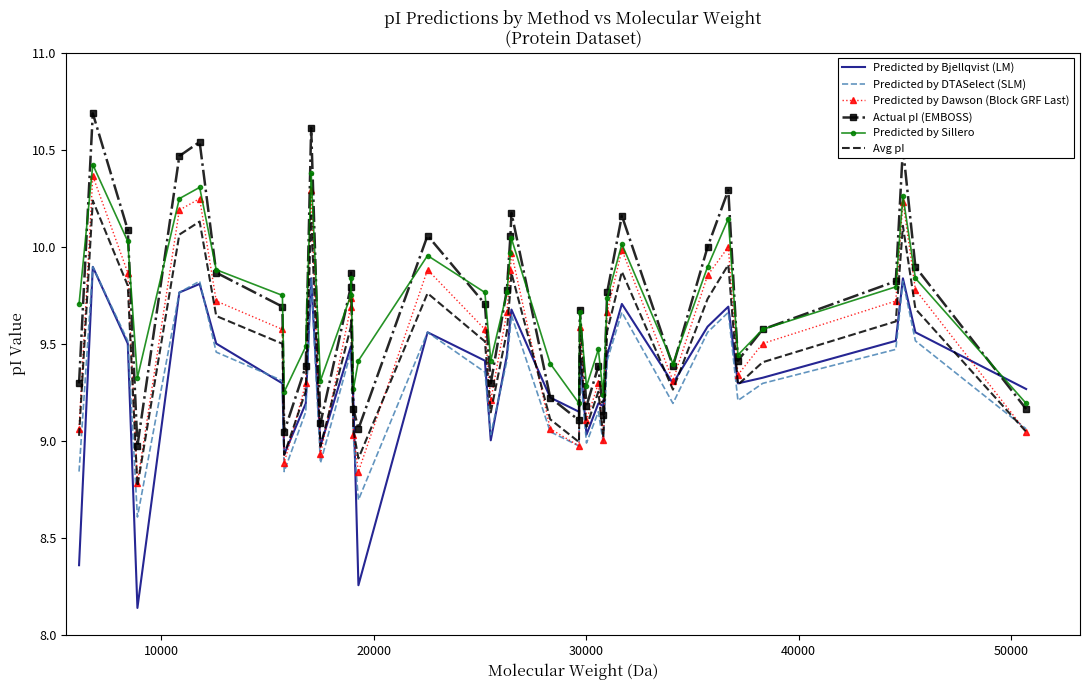

What is the maximum value for Actual pI (EMBOSS)?

10.7